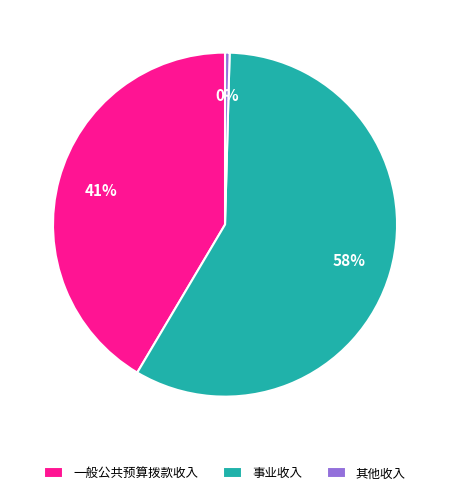

What is the majority slice?

事业收入